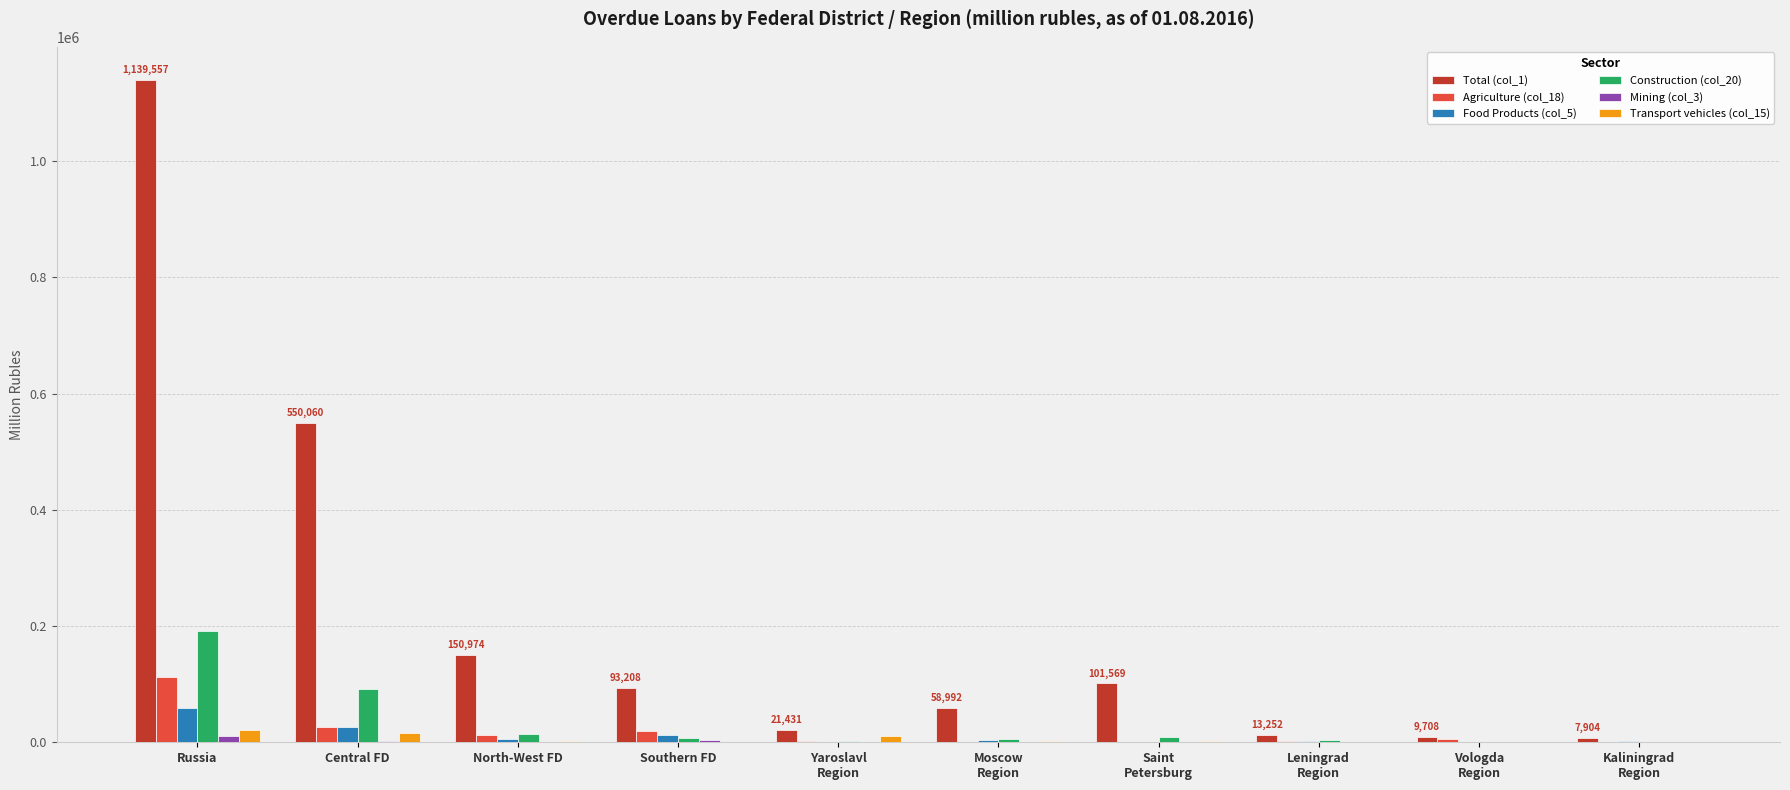

What value does the Agriculture (col_18) series have at Leningrad
Region?

2941